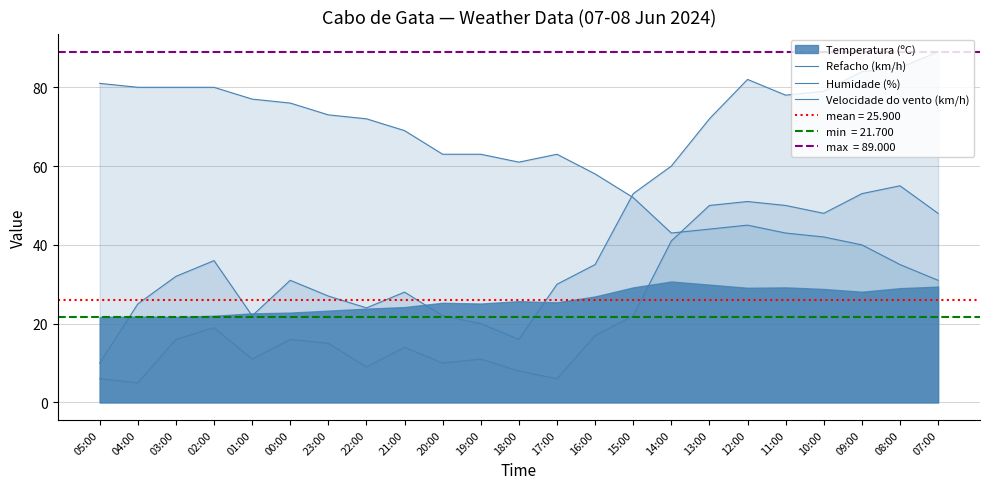

Between 08:00 and 16:00, which is larger?

08:00